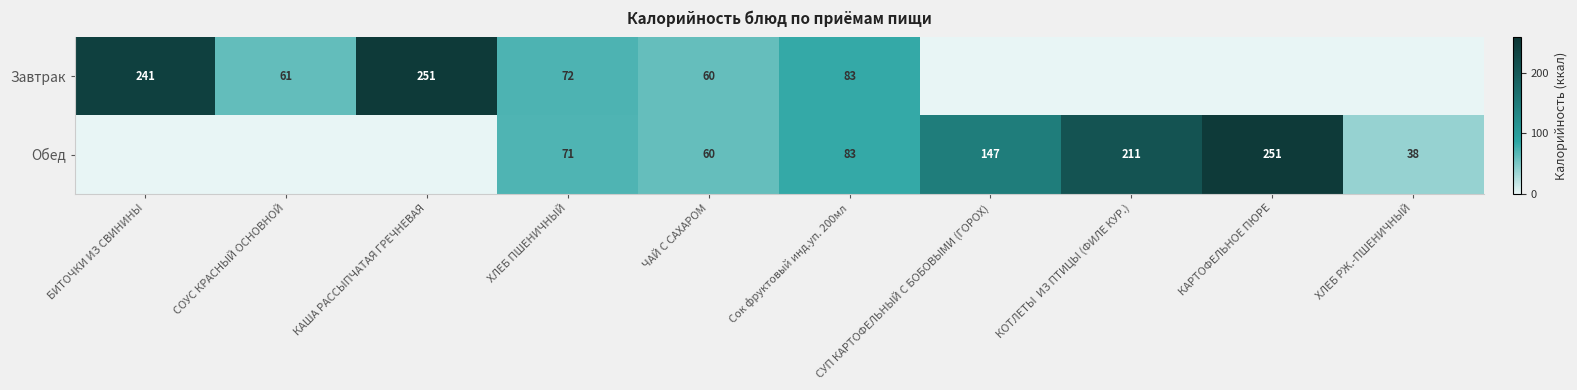

The Завтрак series shows 388 at БИТОЧКИ ИЗ СВИНИНЫ. True or false?

False